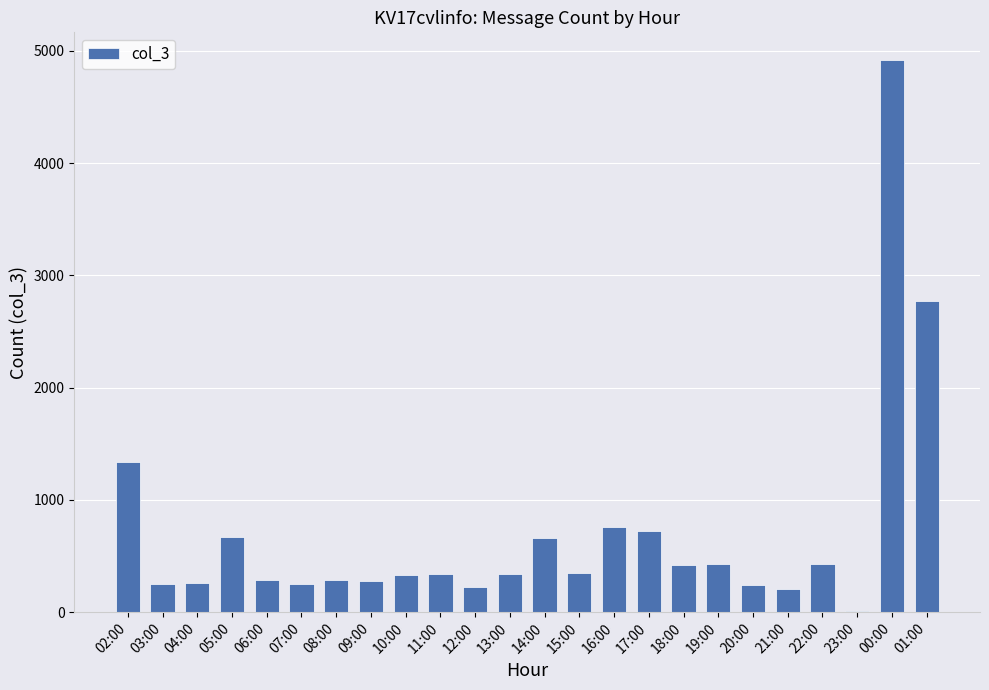

Is it true that the value at 16:00 is 1255?

False